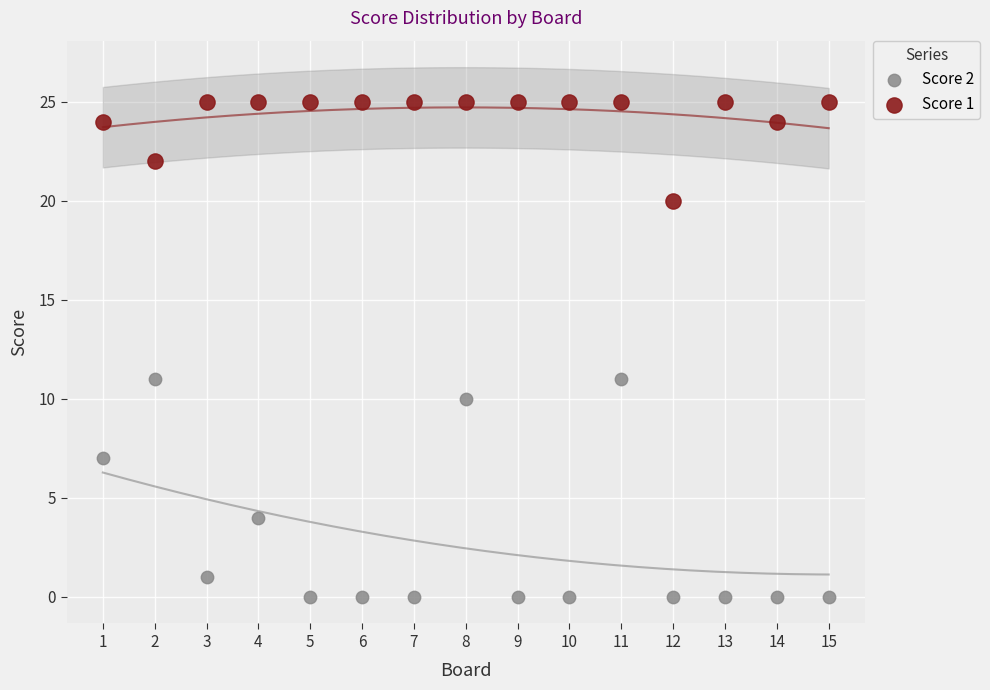

What are all the series names shown in the legend?

Score 2, Score 1